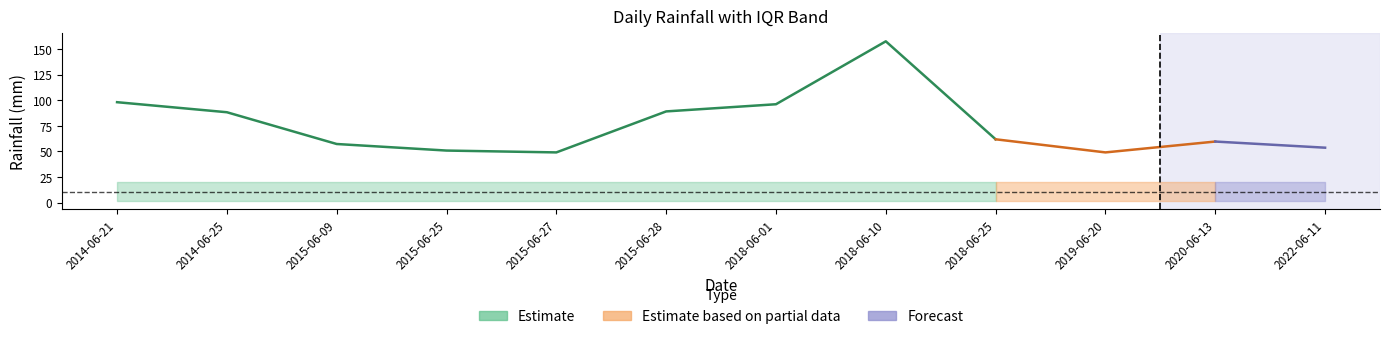

Where does the LLUVIA_DIARIA series first go above 61?

2014-06-21